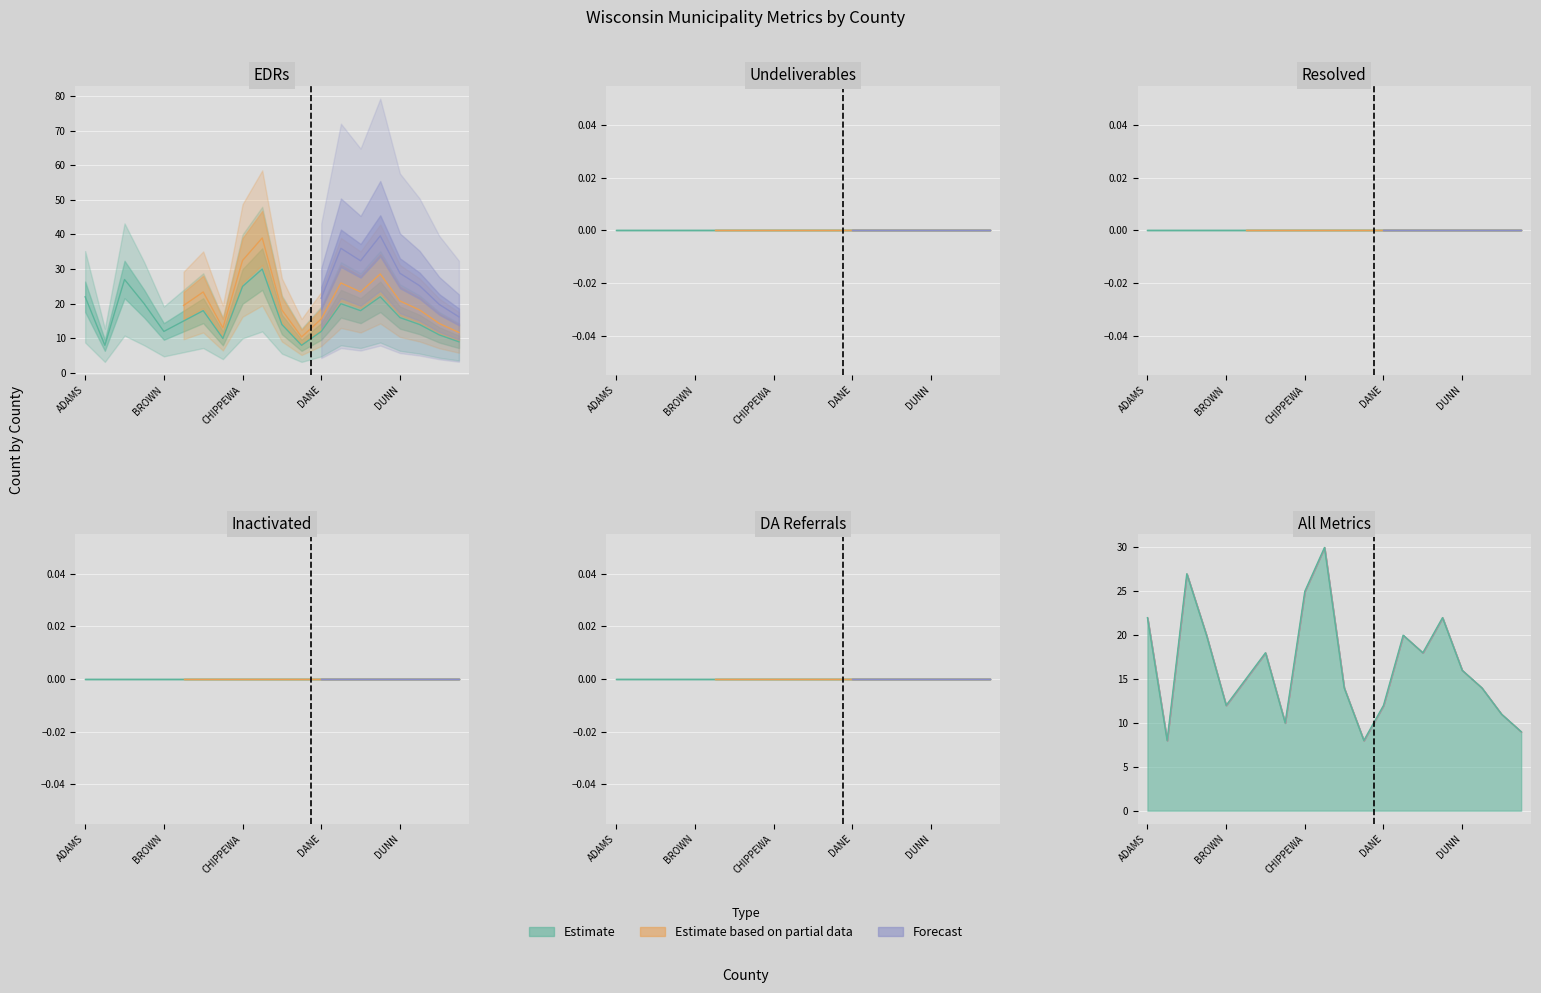

True or false: EDRs and DA Referrals intersect in this chart.

False